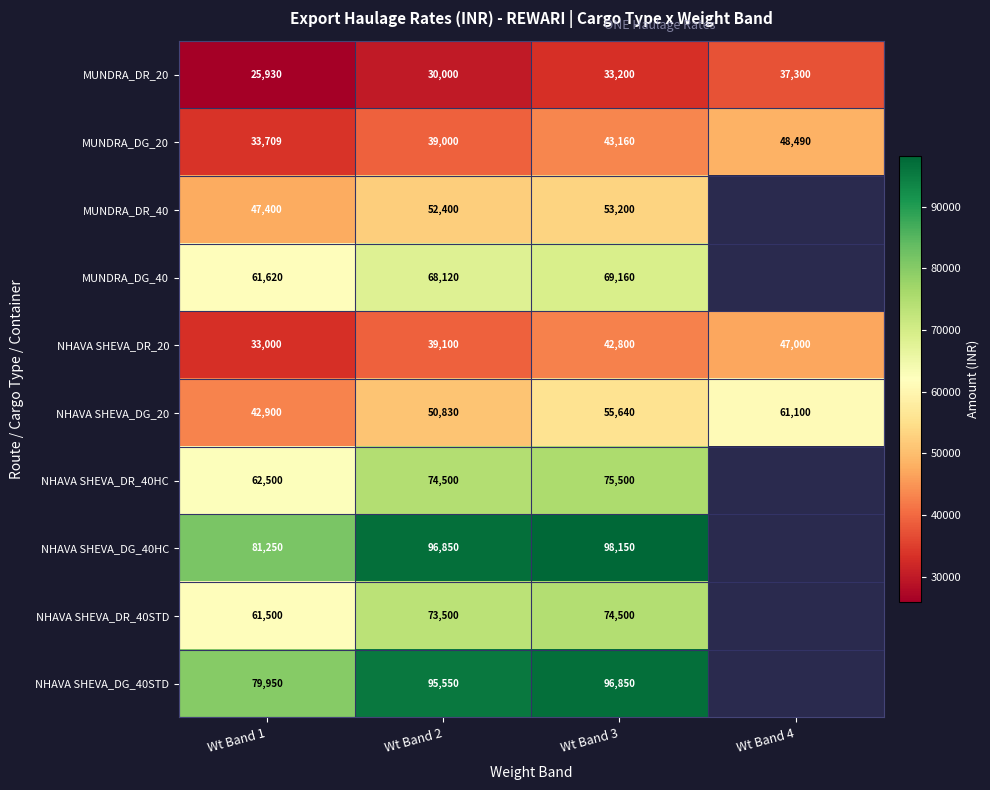

Rank the series at Wt Band 3 from lowest to highest value.

MUNDRA_DR_20, NHAVA SHEVA_DR_20, MUNDRA_DG_20, MUNDRA_DR_40, NHAVA SHEVA_DG_20, MUNDRA_DG_40, NHAVA SHEVA_DR_40STD, NHAVA SHEVA_DR_40HC, NHAVA SHEVA_DG_40STD, NHAVA SHEVA_DG_40HC